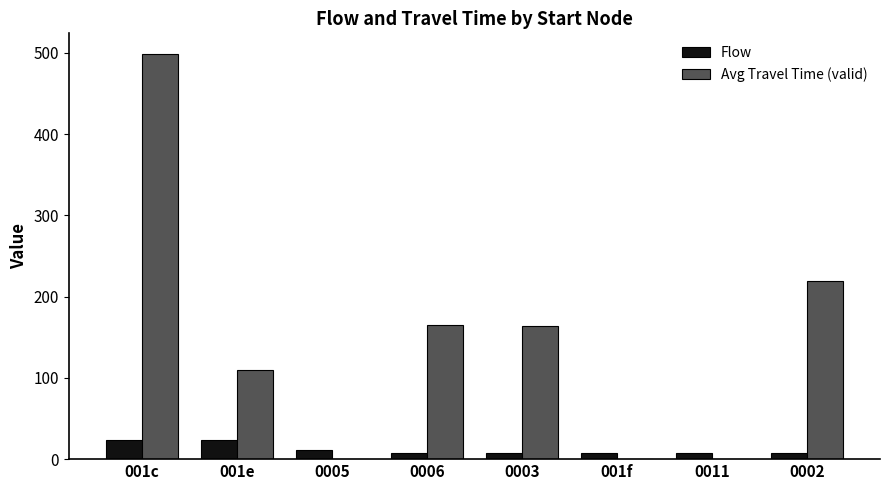

How many categories are shown in the chart?

8